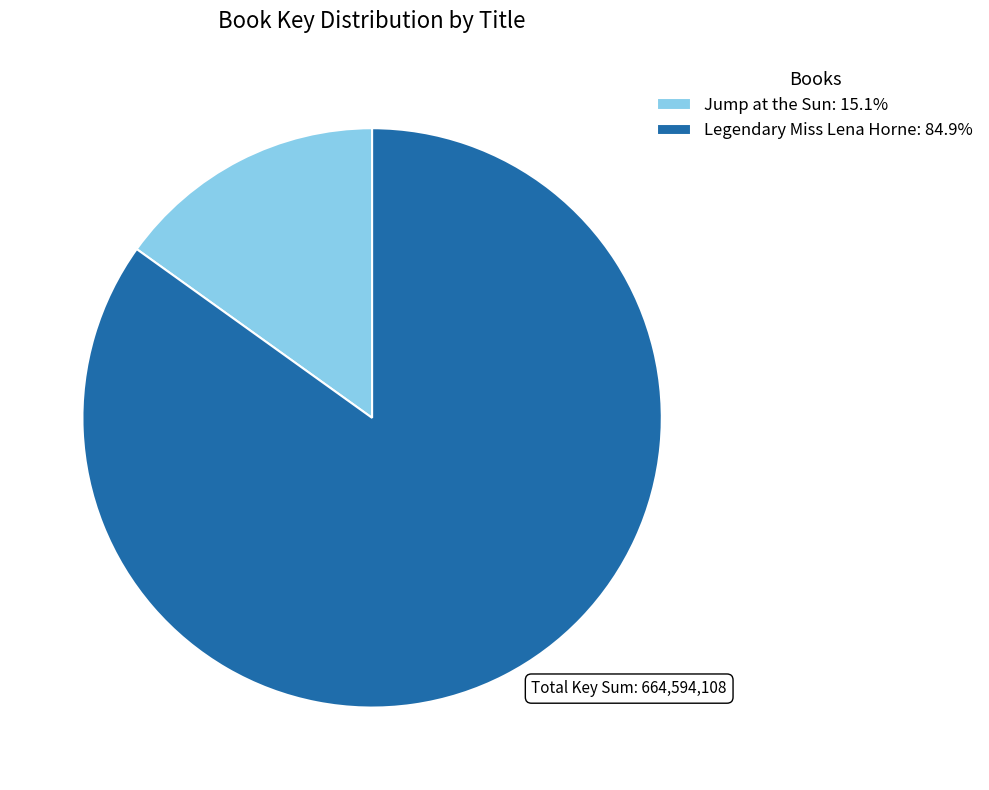

Combined, do Legendary Miss Lena Horne: 84.9% and Jump at the Sun: 15.1% account for over 50%?

Yes